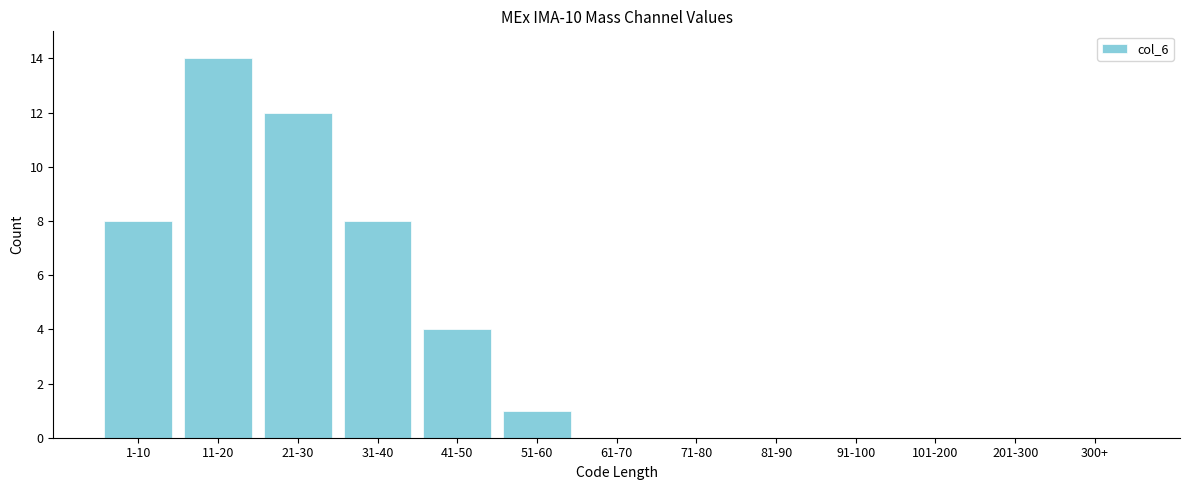

Reading left to right, transcribe all the data shown in this chart.

1-10=8	11-20=14	21-30=12	31-40=8	41-50=4	51-60=1	61-70=0	71-80=0	81-90=0	91-100=0	101-200=0	201-300=0	300+=0